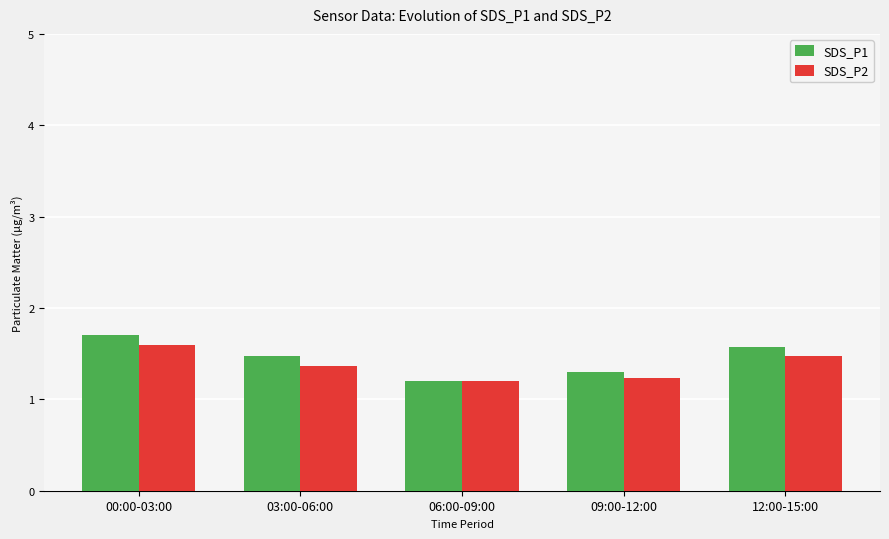

What is the approximate value of SDS_P2 at 09:00-12:00?

1.2